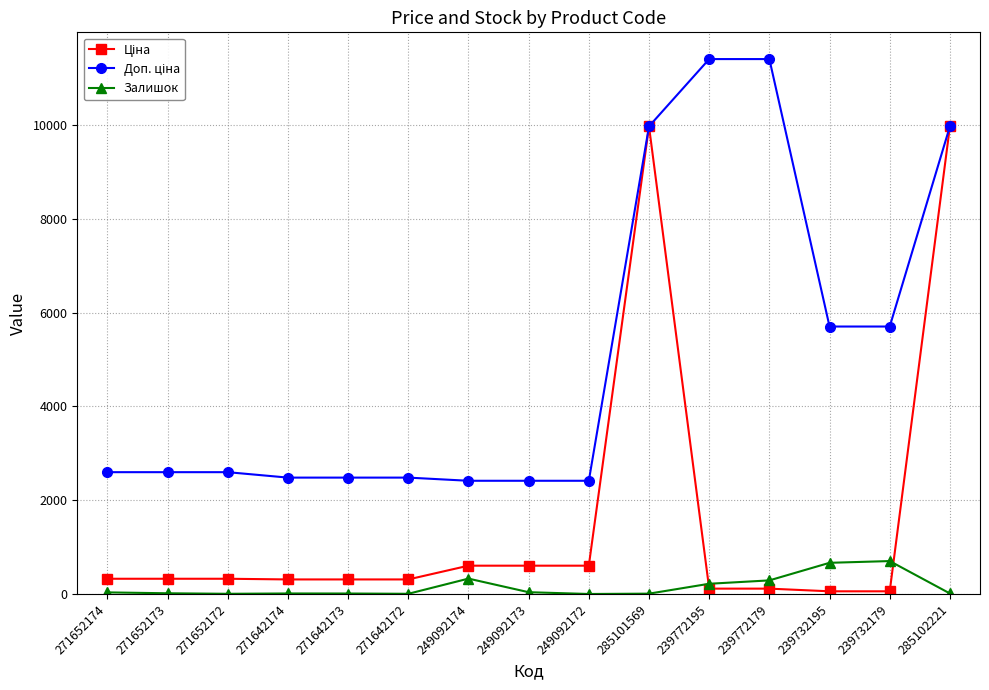

What is the highest value of the Залишок series?

702.0